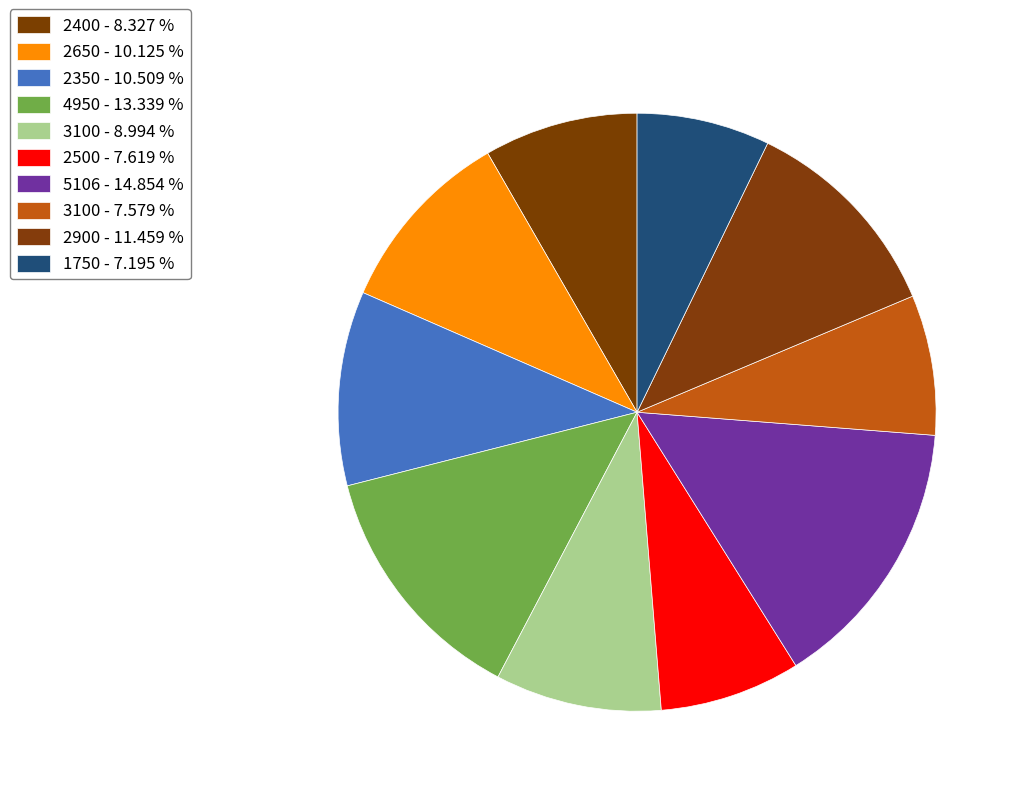

Which category has the biggest portion of the pie?

5106 - 14.854 %